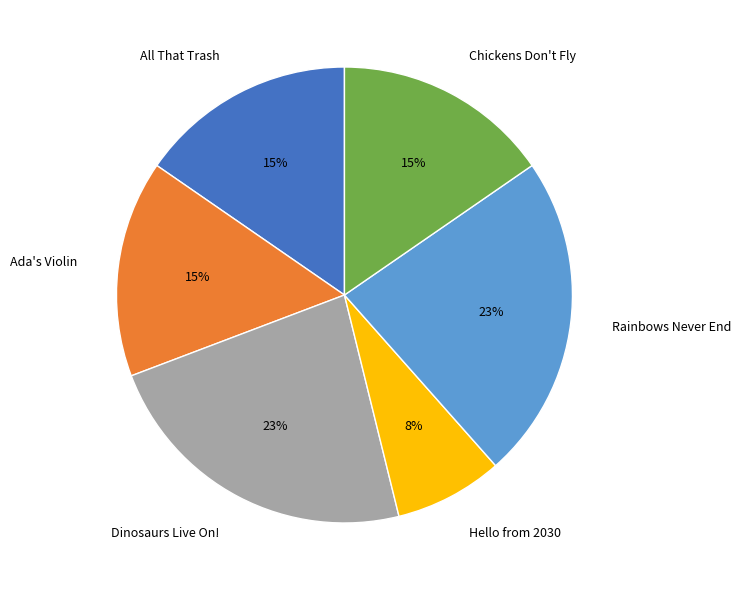

Is it true that Chickens Don't Fly is 20% of the pie?

False